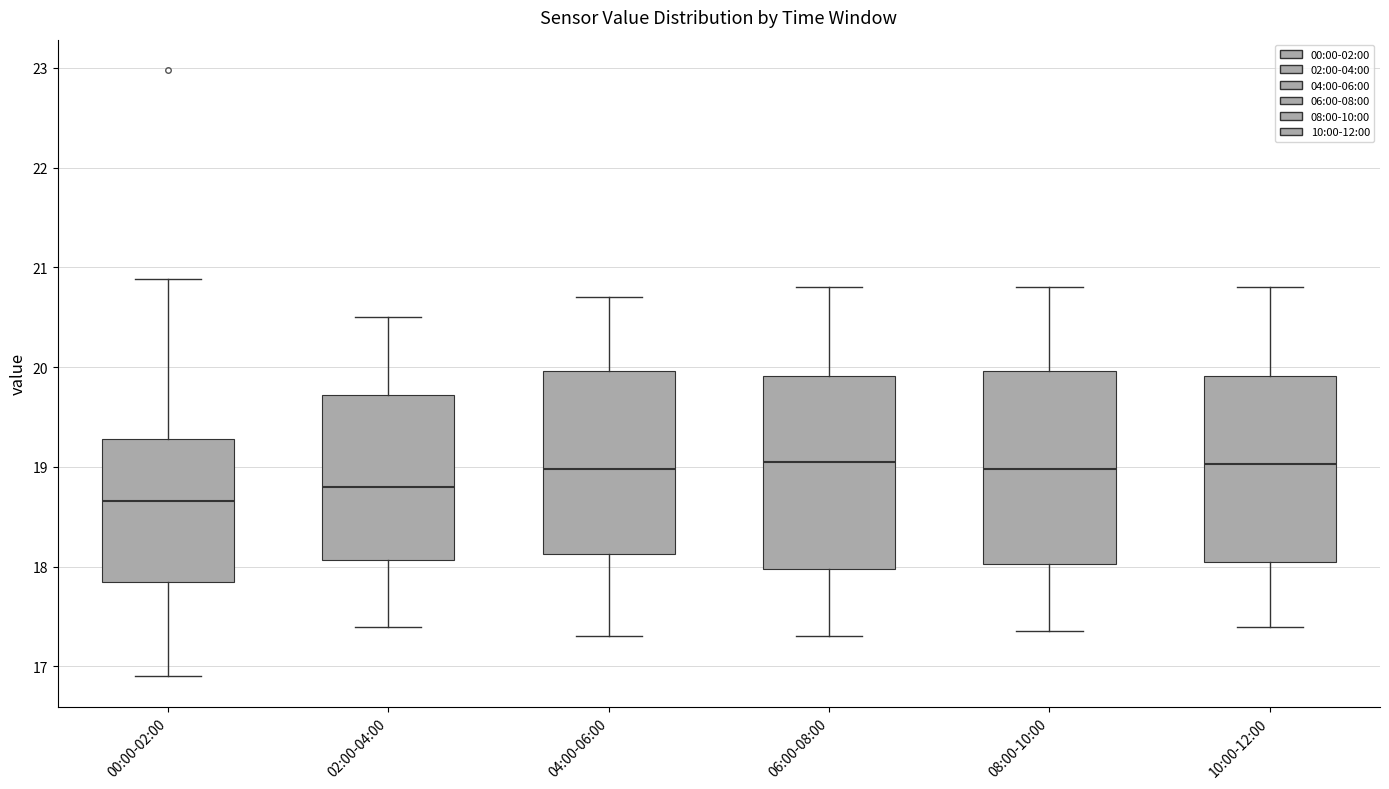

Where is the upper edge of the box for 08:00-10:00 on the y-axis? The values are not printed on the chart, so give them approximately, as read against the axis.

20.0